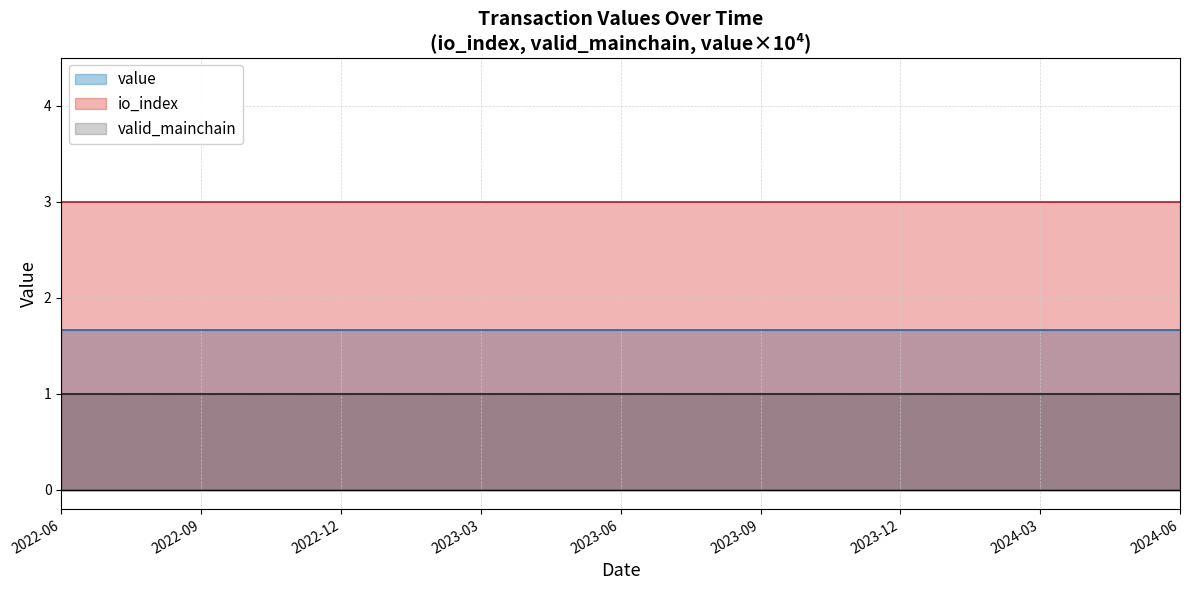

What value does the io_index series have at 16?

3.0